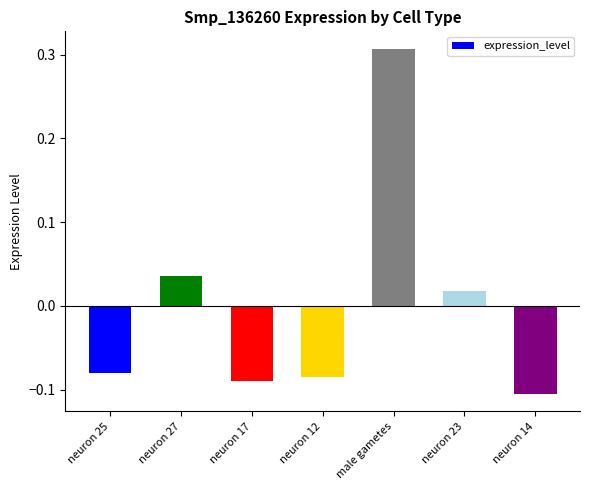

Between neuron 17 and neuron 14, which is larger?

neuron 17